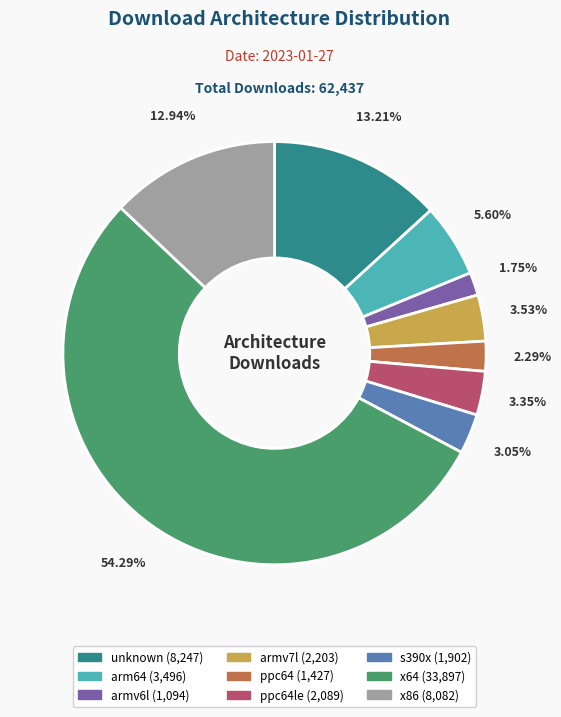

To the nearest percent, what is the average slice percentage?

11%